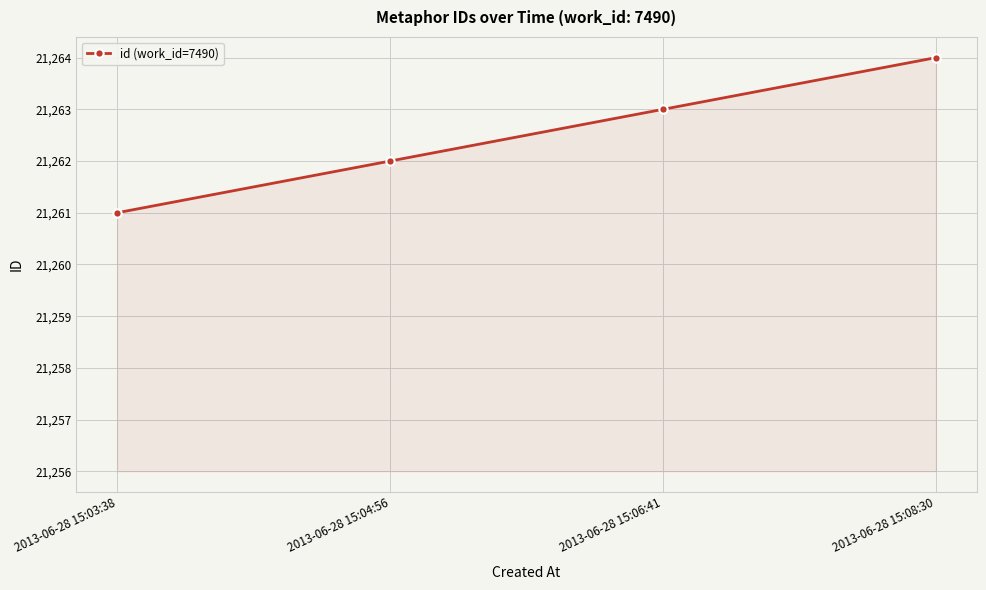

List the labels in order of value, largest first.

2013-06-28 15:08:30, 2013-06-28 15:06:41, 2013-06-28 15:04:56, 2013-06-28 15:03:38